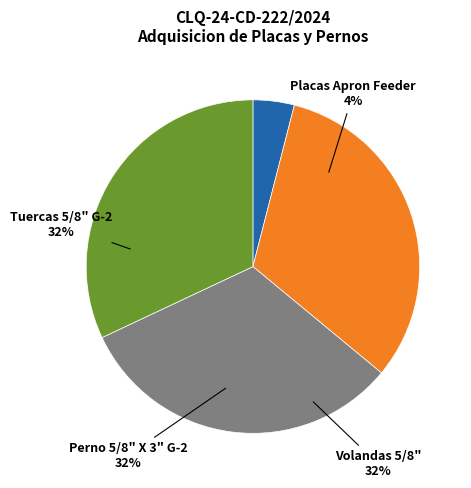

To the nearest percent, what portion does Perno 5/8" X 3" G-2 represent?

32%